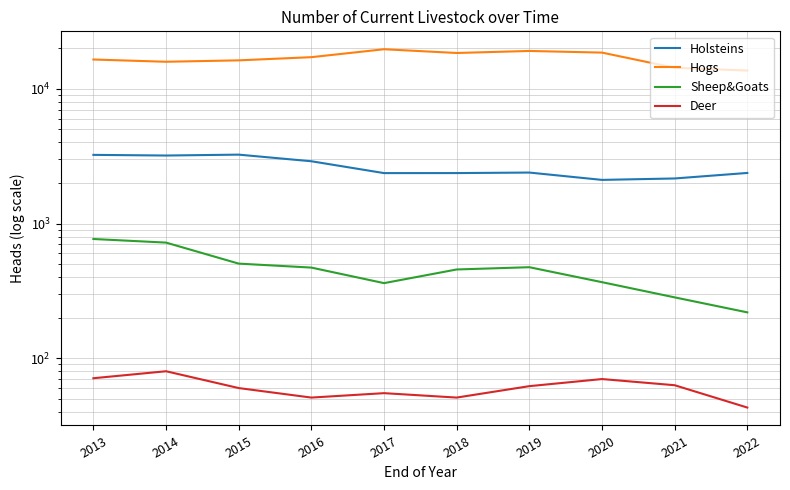

True or false: Deer and Hogs cross at least once.

False